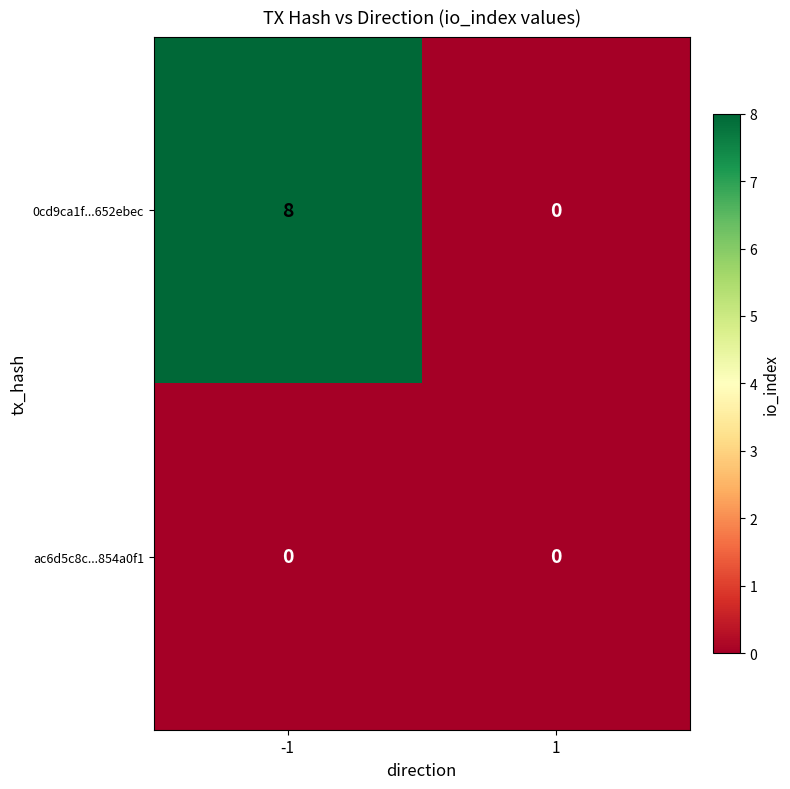

Which series has the widest spread of values?

0cd9ca1f...652ebec